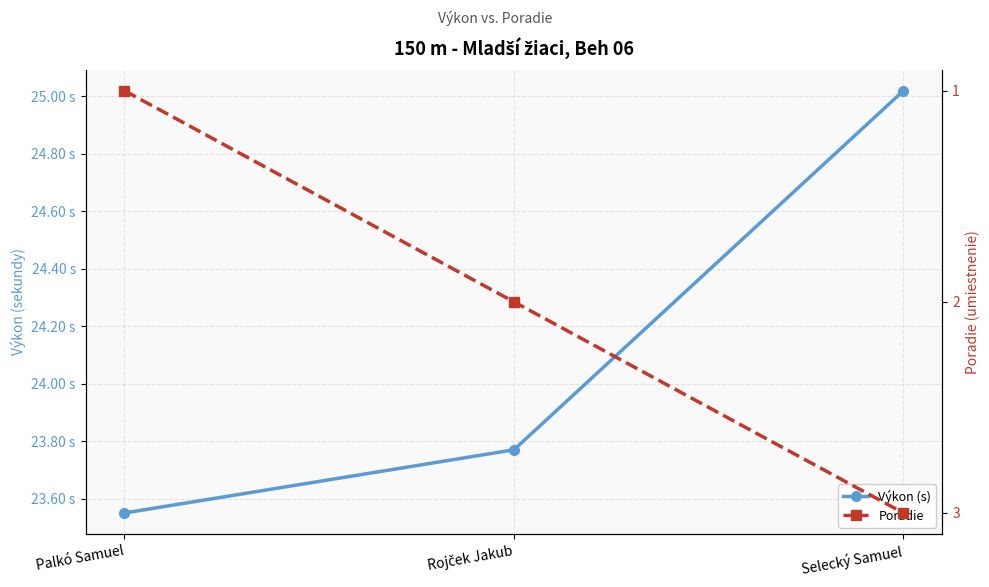

Which series has the largest range (max minus min)?

Poradie